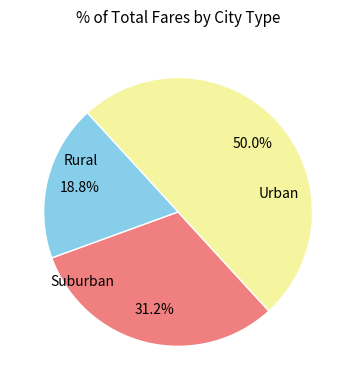

How many slices are in this pie chart?

3